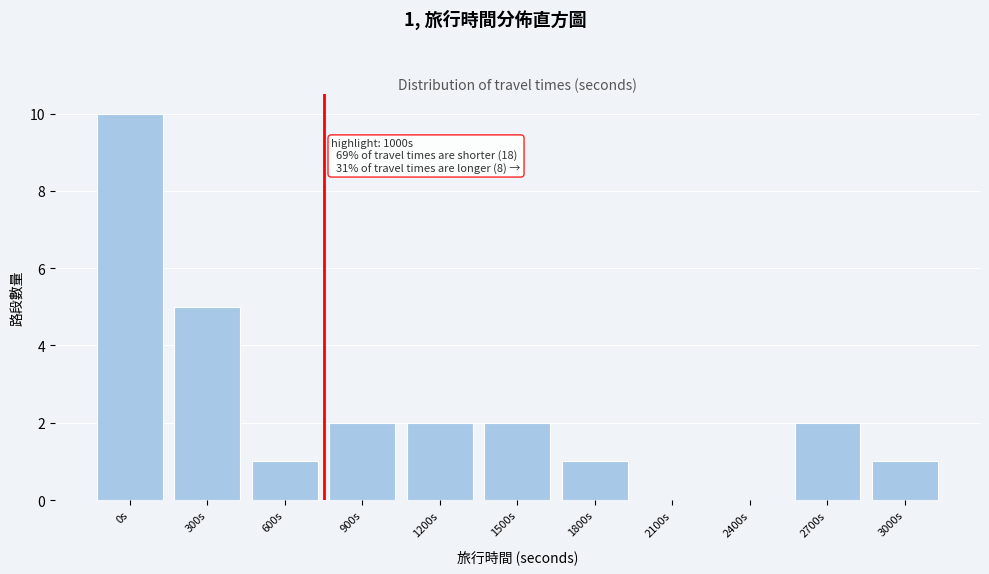

Reading left to right, what are all the values shown in this chart?

0s=10	300s=5	600s=1	900s=2	1200s=2	1500s=2	1800s=1	2100s=0	2400s=0	2700s=2	3000s=1